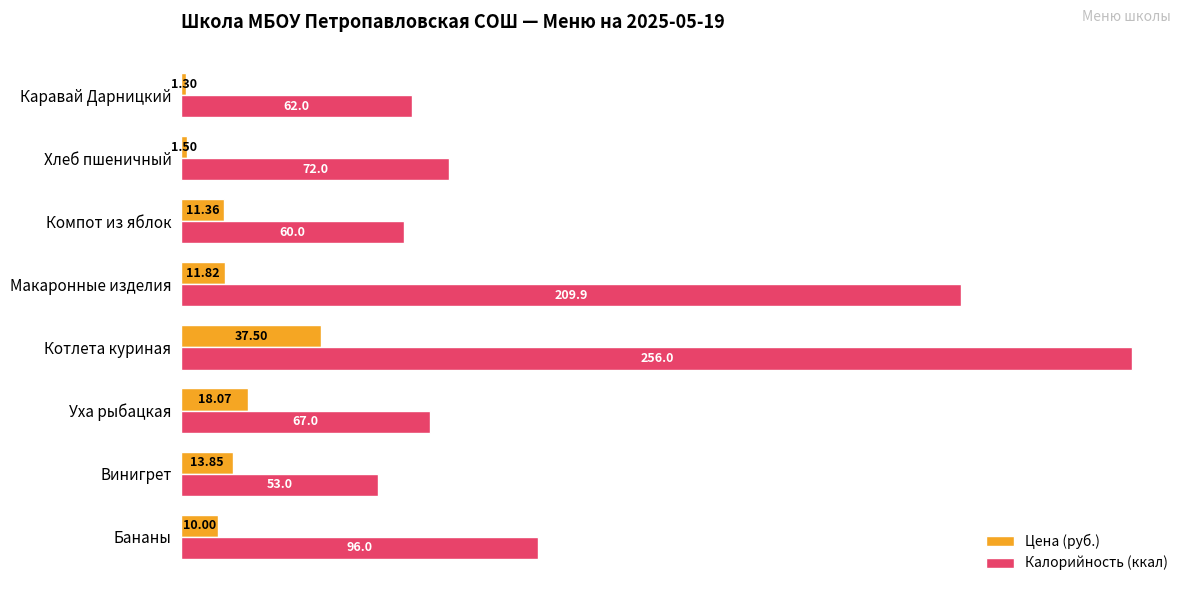

List the series in order of their peak value, highest first.

Калорийность (ккал), Цена (руб.)